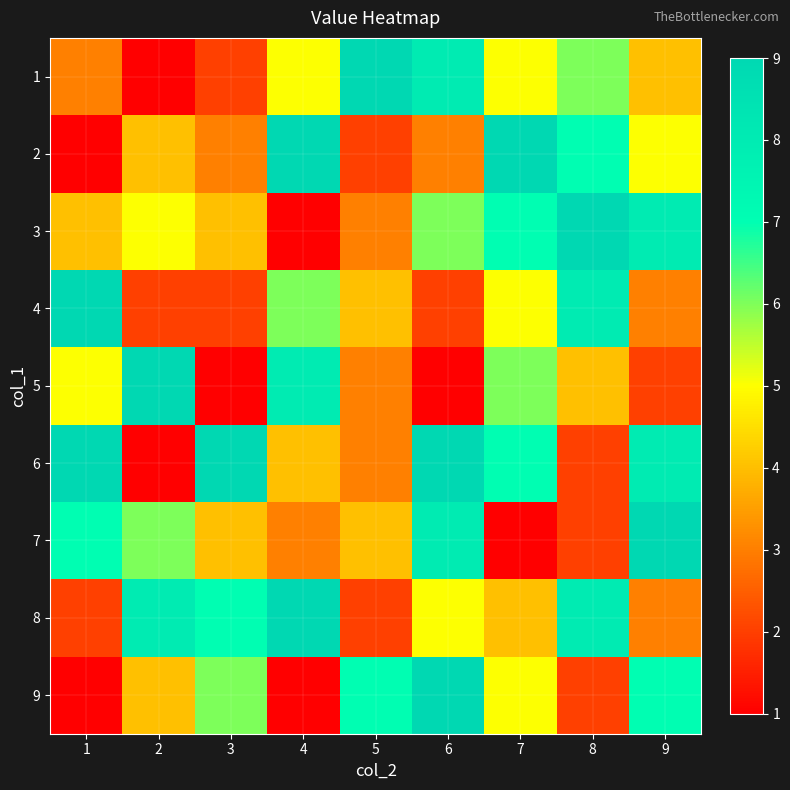

Between 7 and 4, which is larger?

7